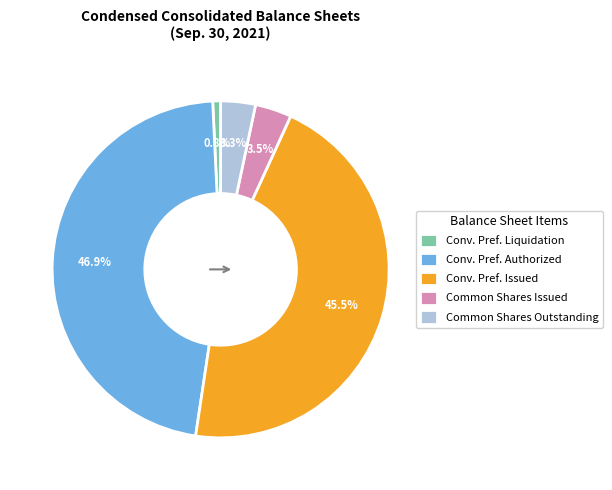

Does Common Shares Issued represent more than half of the total?

No